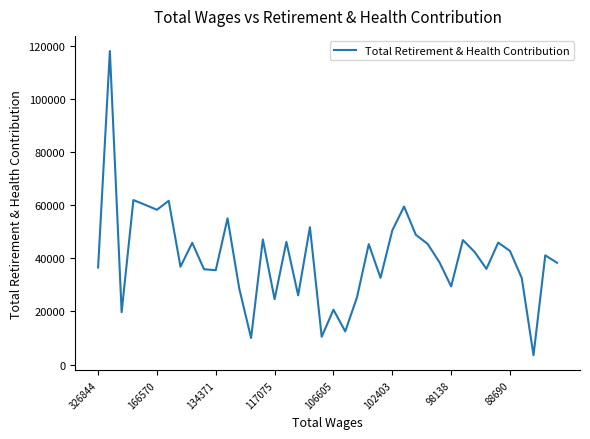

What is the maximum value shown in the chart?

118177